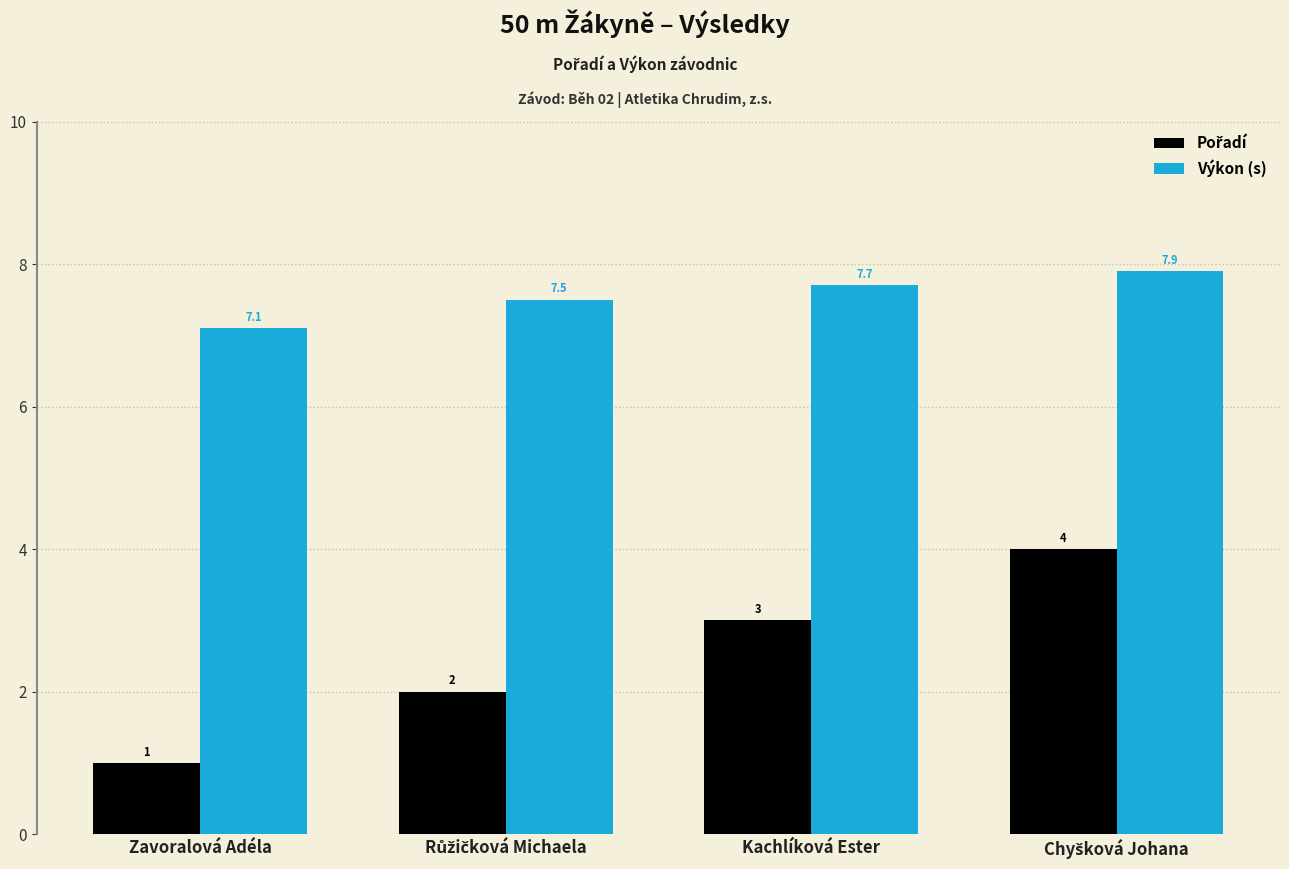

What is the smallest value displayed?

1.0